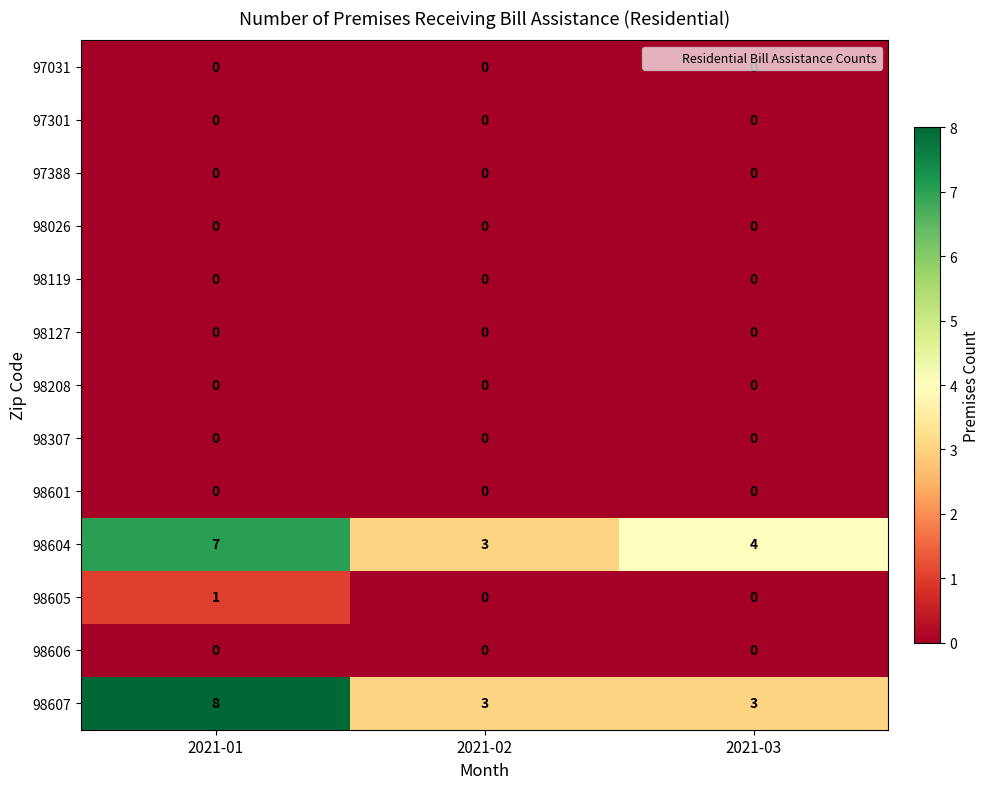

Which series has the largest range (max minus min)?

98607